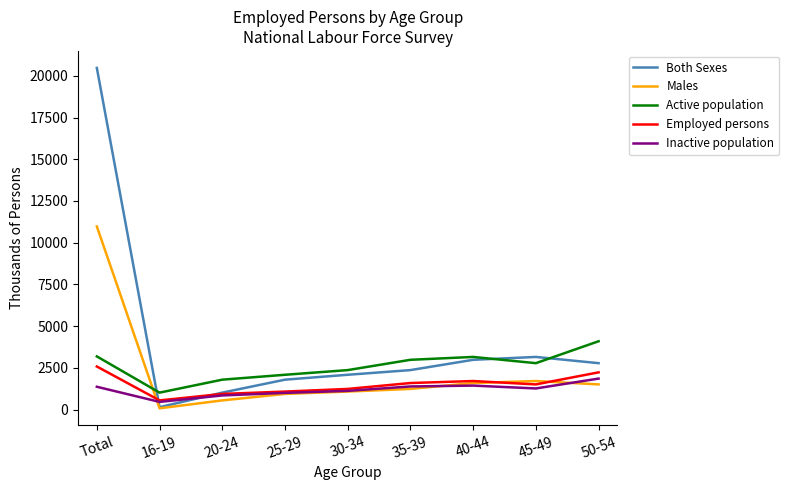

At which category does the chart reach its peak across all series?

Total